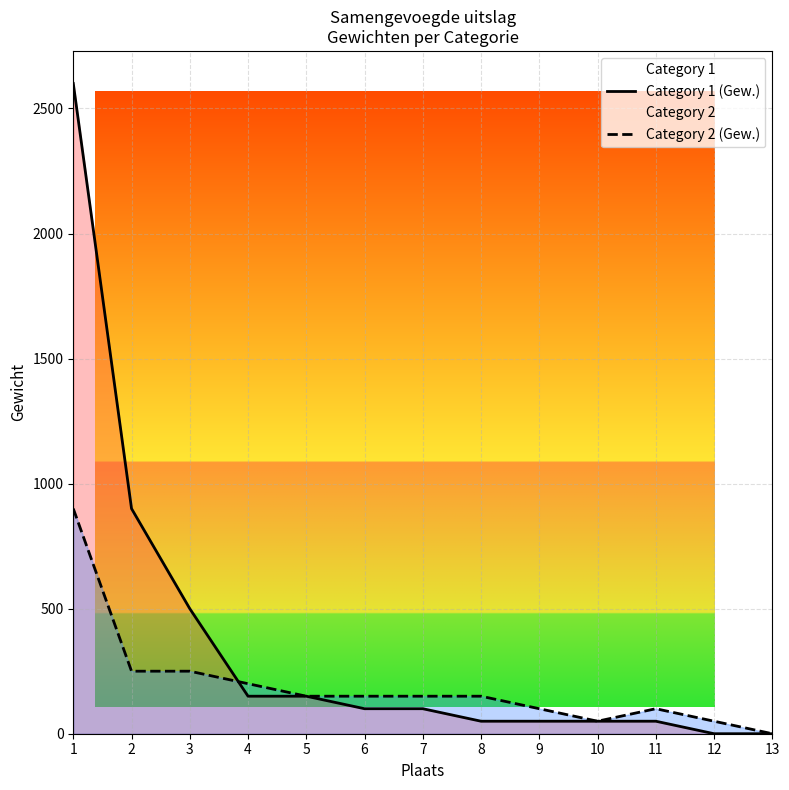

What is the highest value of the Category 1 (Gew.) series?

2600